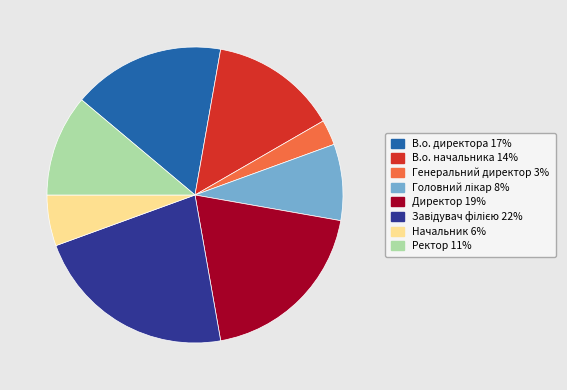

Do Директор and Ректор together represent more than half of the pie?

No